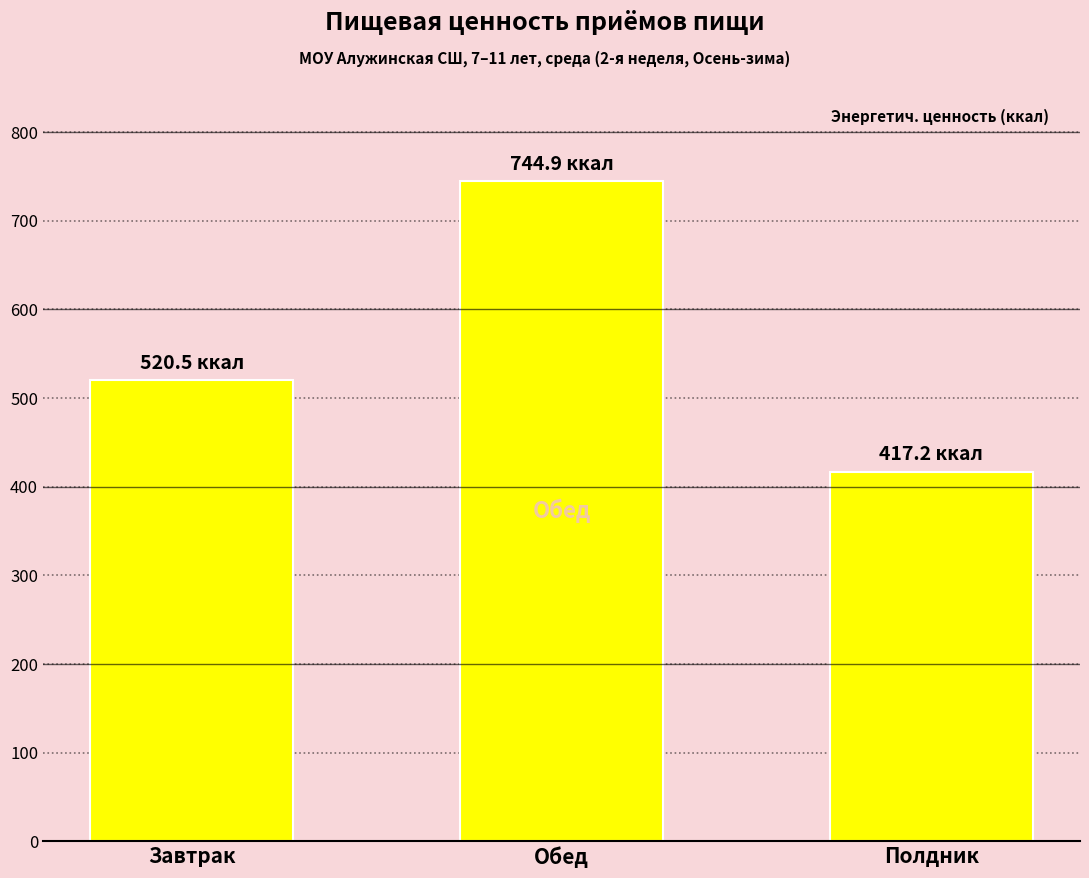

What is the value of the 3rd bar from the left?

417.2